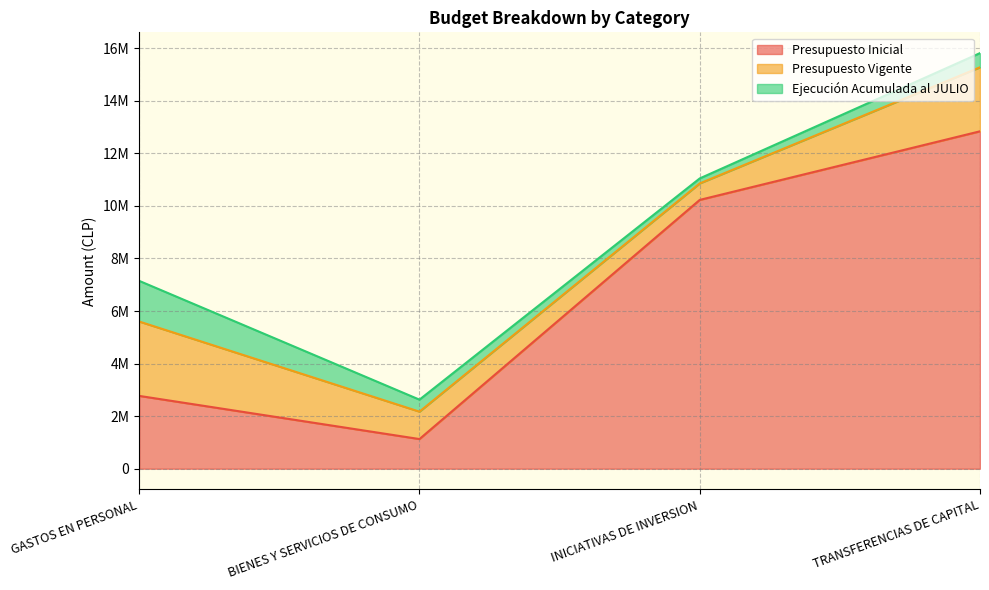

Where does the Ejecución Acumulada al JULIO series first go above 539357?

GASTOS EN PERSONAL